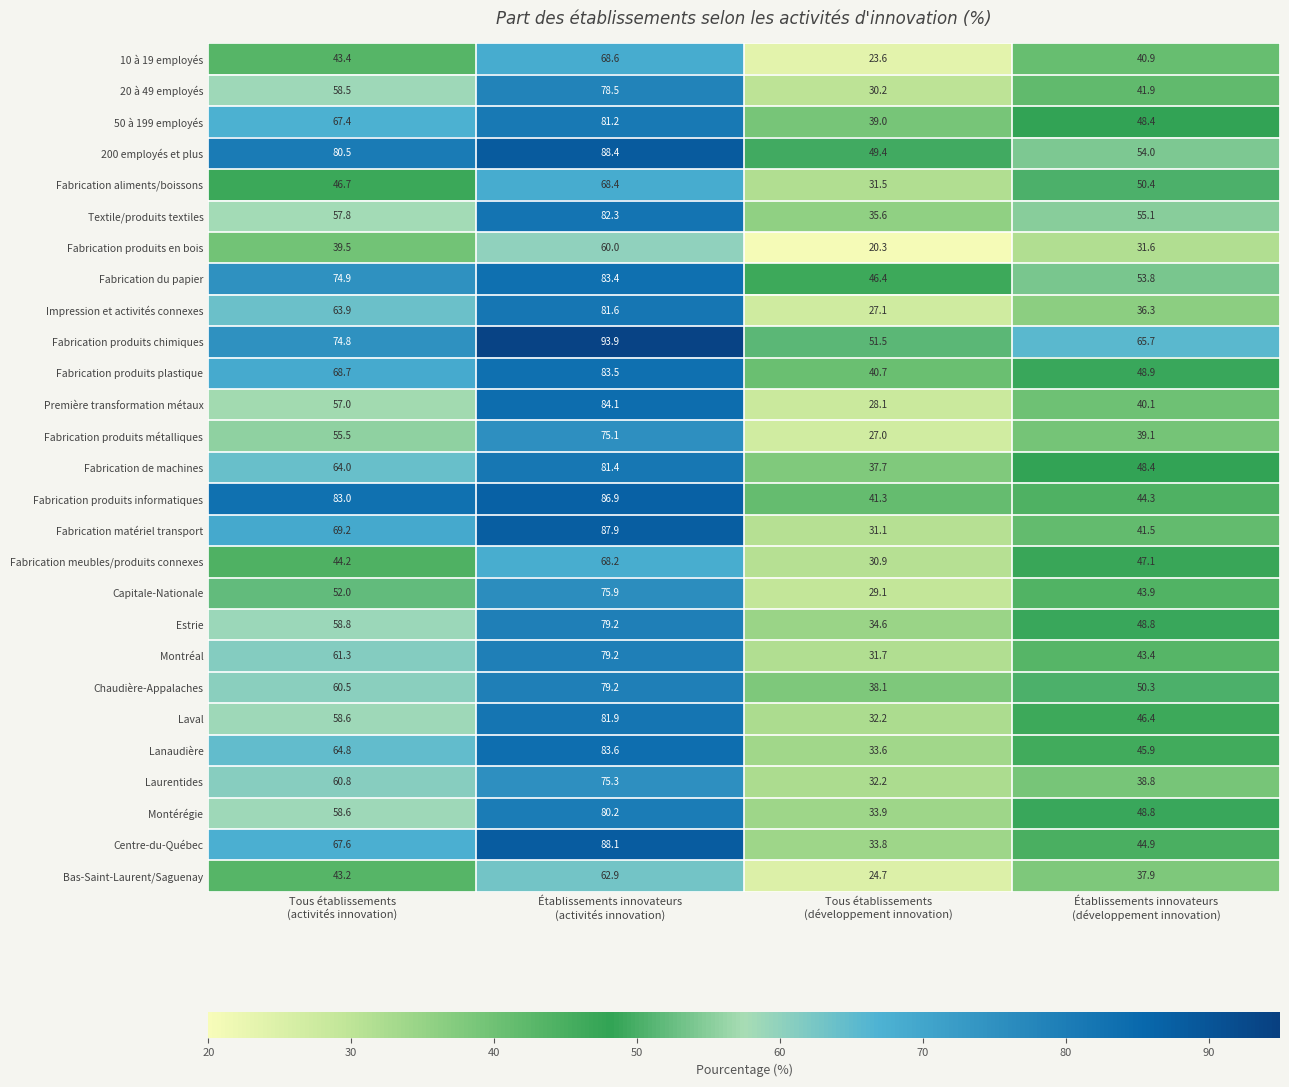

At which category is the sum across all series the highest?

Établissements innovateurs
(activités innovation)